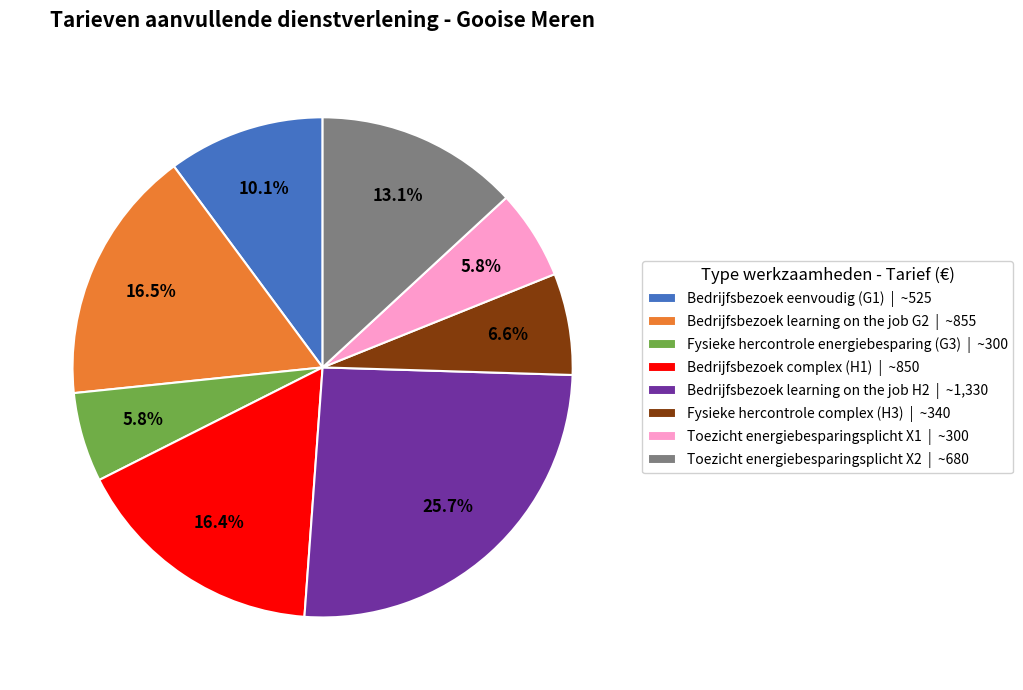

Which has a higher value, Toezicht energiebesparingsplicht X2 or Fysieke hercontrole complex (H3)?

Toezicht energiebesparingsplicht X2